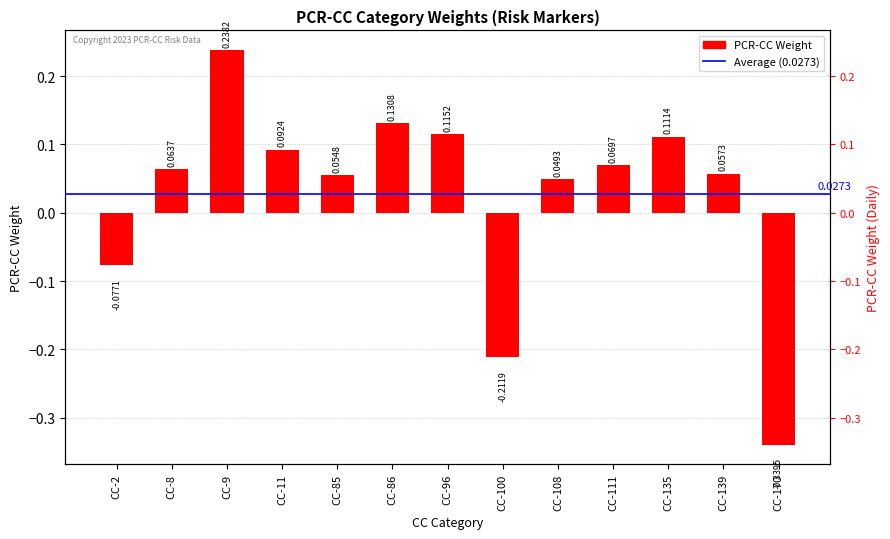

What is the approximate value at CC-111?

0.1